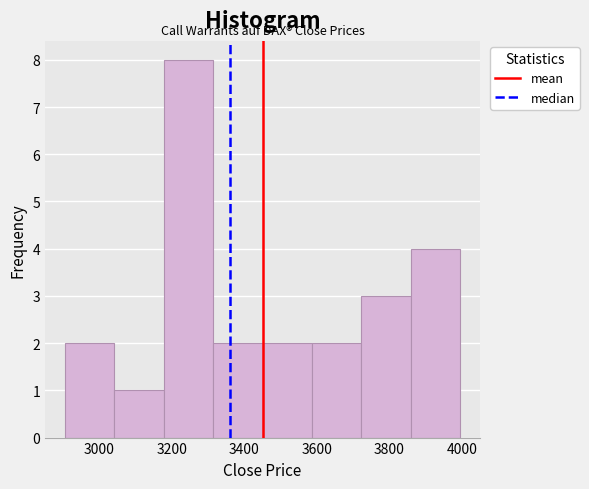

What is the height of the bar covering 3580 to 3720 on the x-axis? Neither the bar edges nor the heights are printed on the chart, so give them approximately, as read against the axes.

2